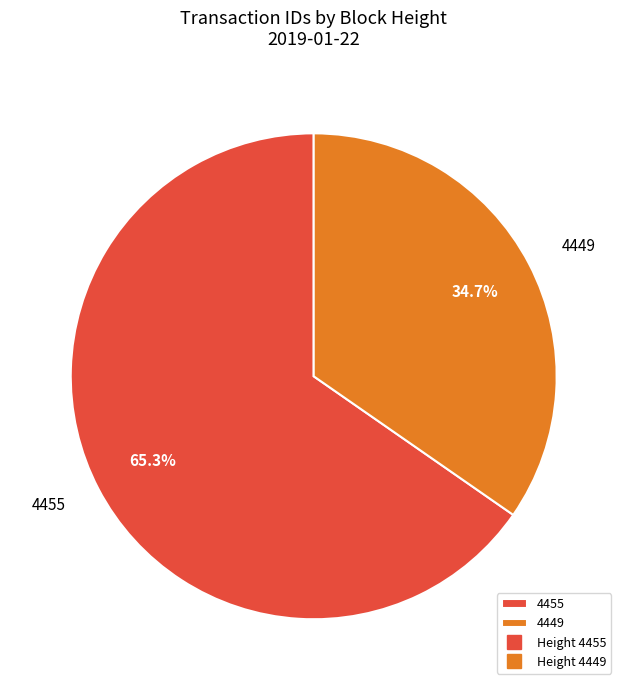

Rank the categories by value from highest to lowest.

4455, 4449